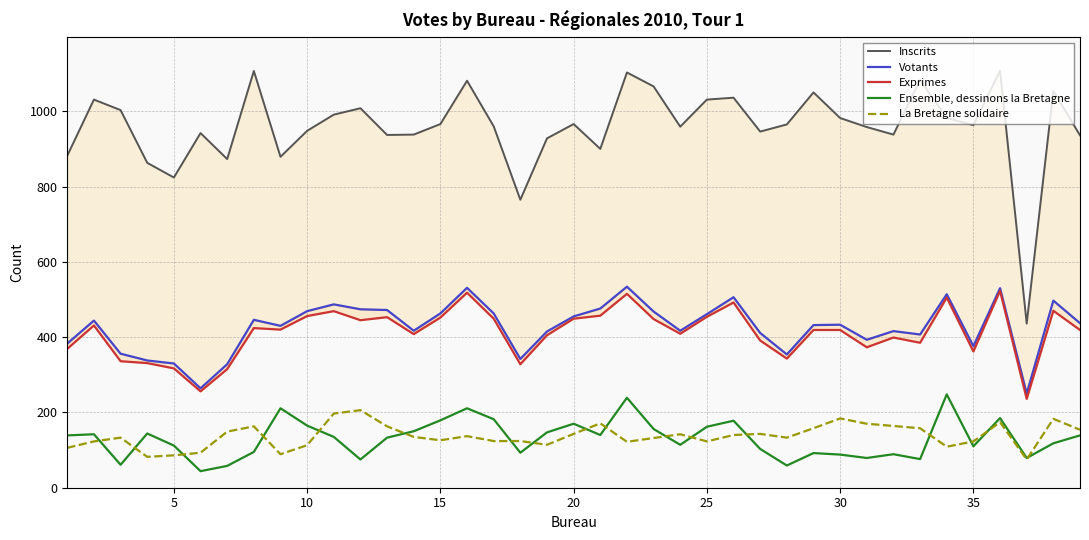

How many interior local peaks does the Inscrits series have?

12